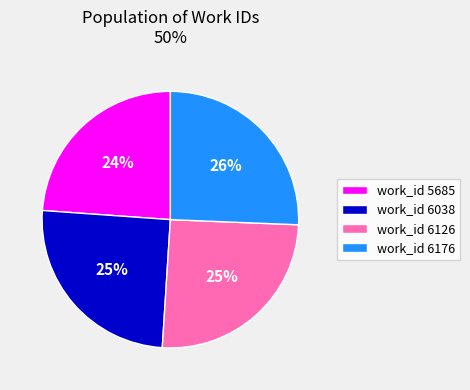

To the nearest percent, what portion does work_id 6126 represent?

25%